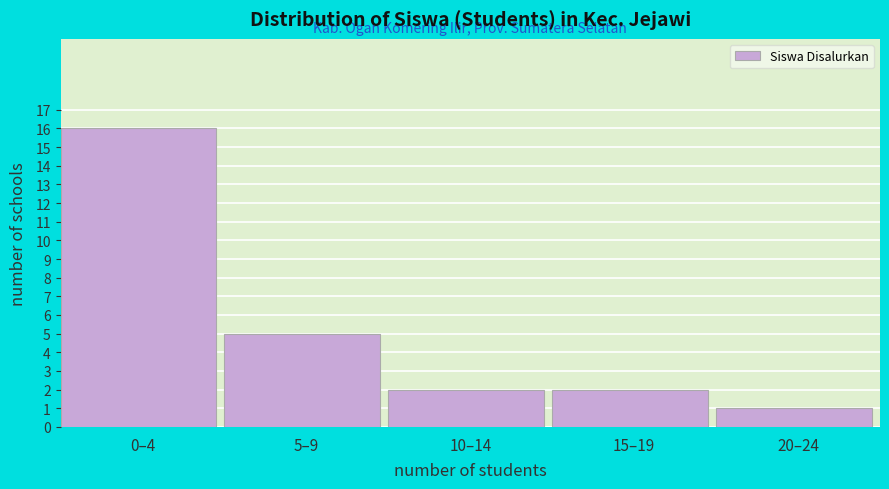

Reading right to left, transcribe all the data shown in this chart.

1	2	2	5	16